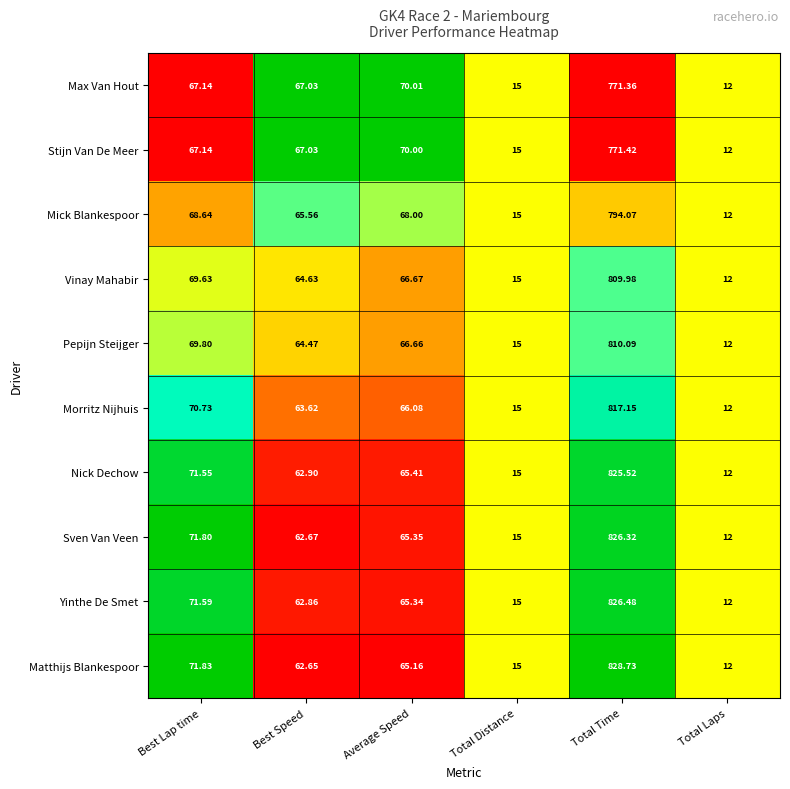

Which category has the lowest value in the Max Van Hout series?

Total Laps